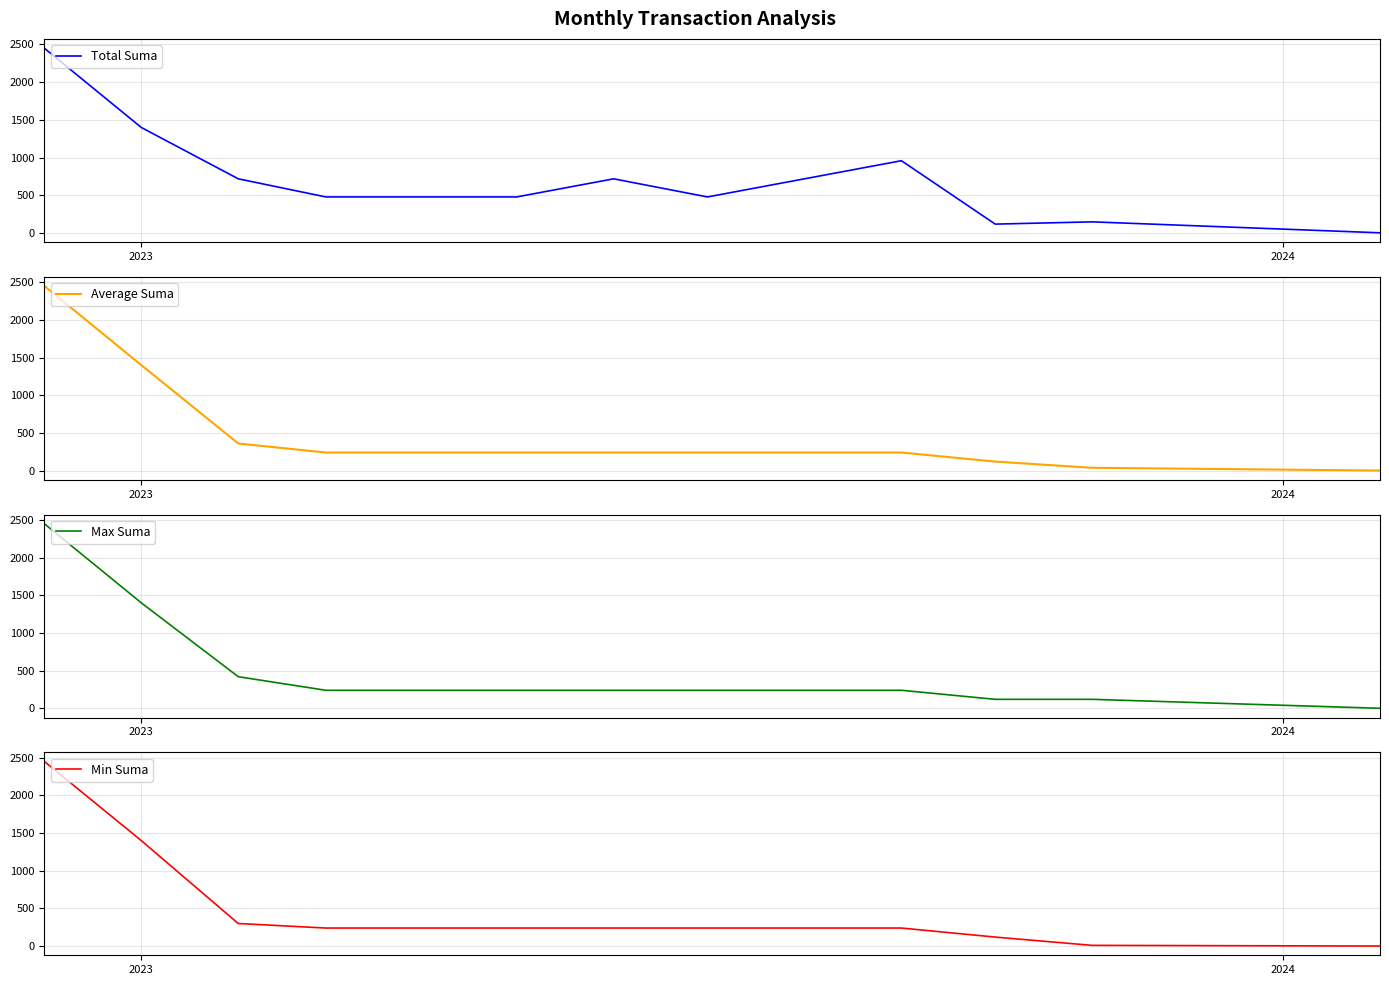

True or false: Min Suma and Max Suma cross at least once.

False